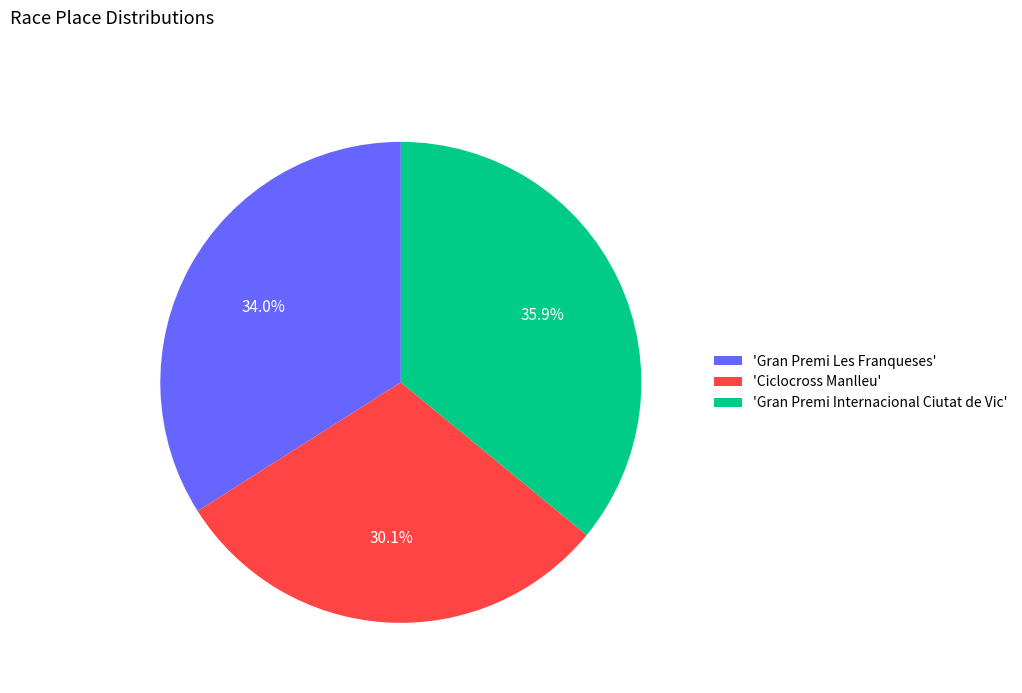

How many slices are in this pie chart?

3